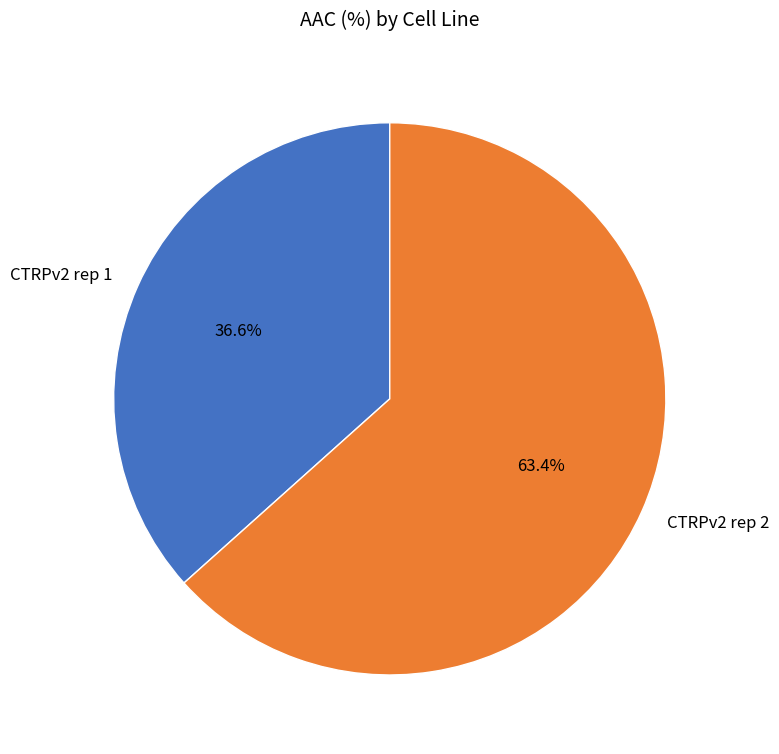

To the nearest percent, what portion does CTRPv2 rep 2 represent?

63%